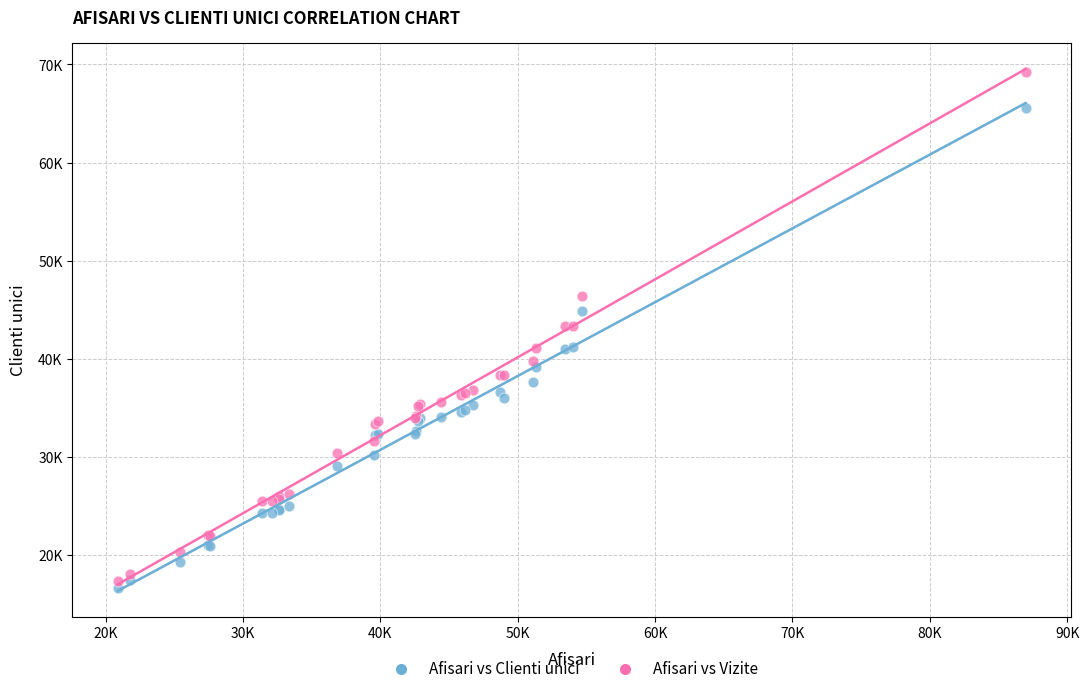

What are all the series names shown in the legend?

Afisari vs Clienti unici, Afisari vs Vizite